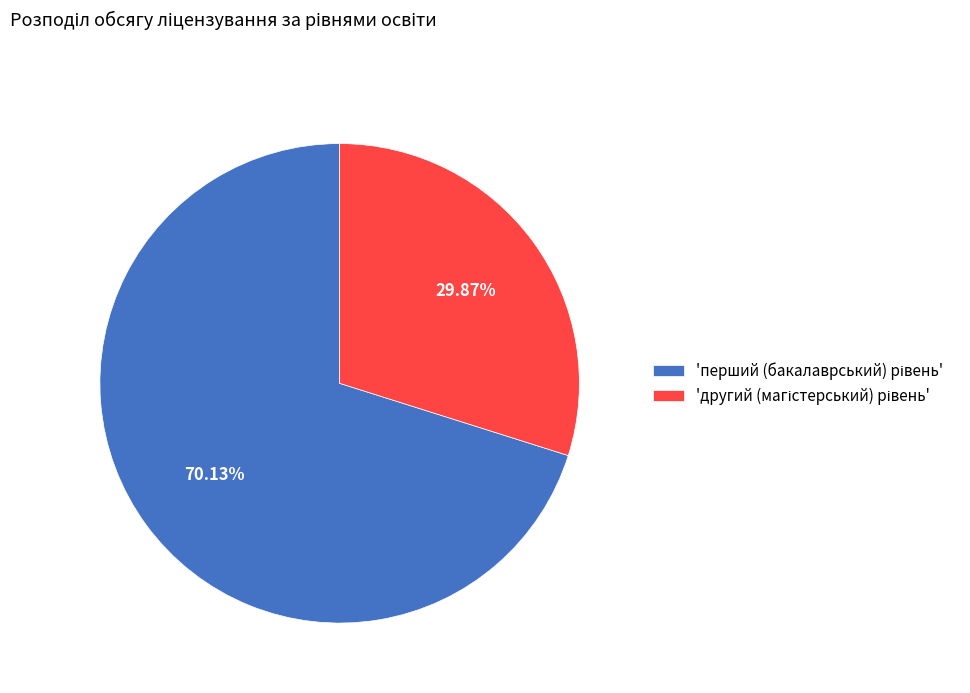

Is there a majority slice in this chart?

Yes